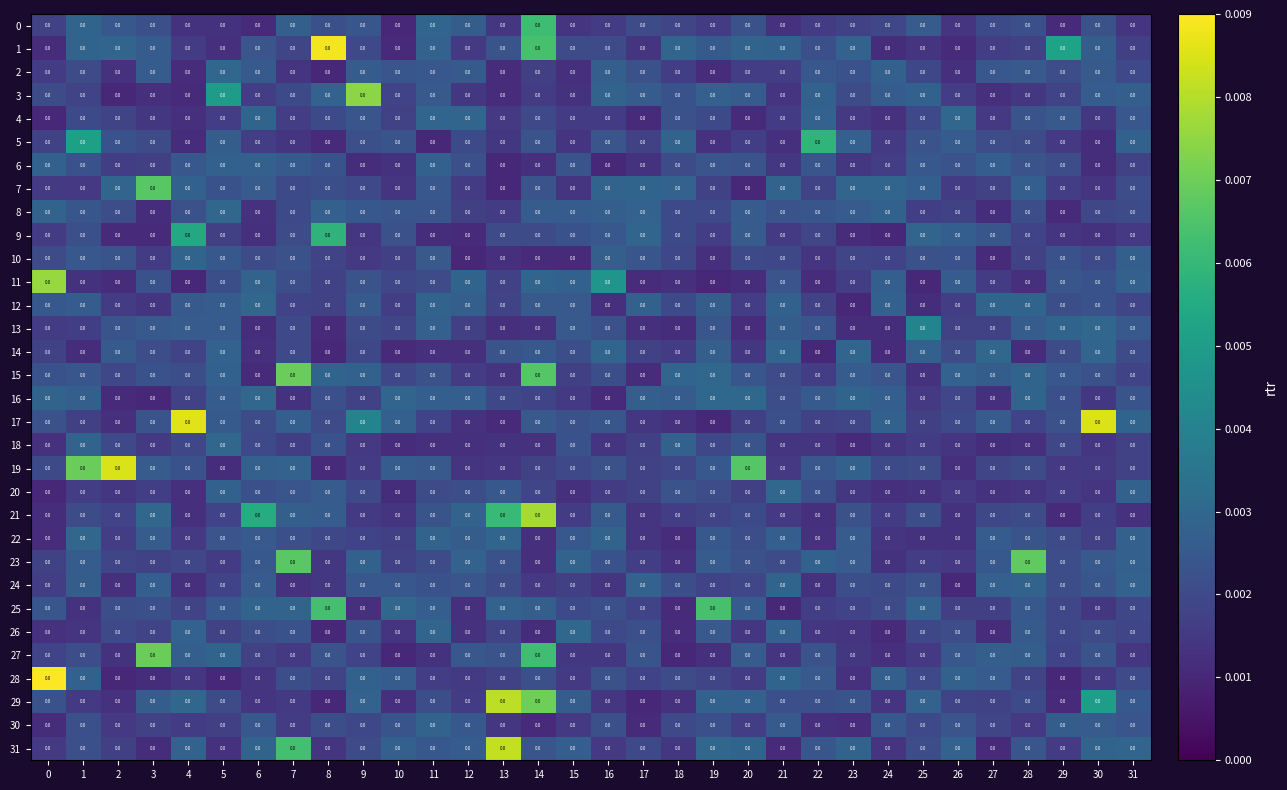

Count the number of data series in this chart.

32